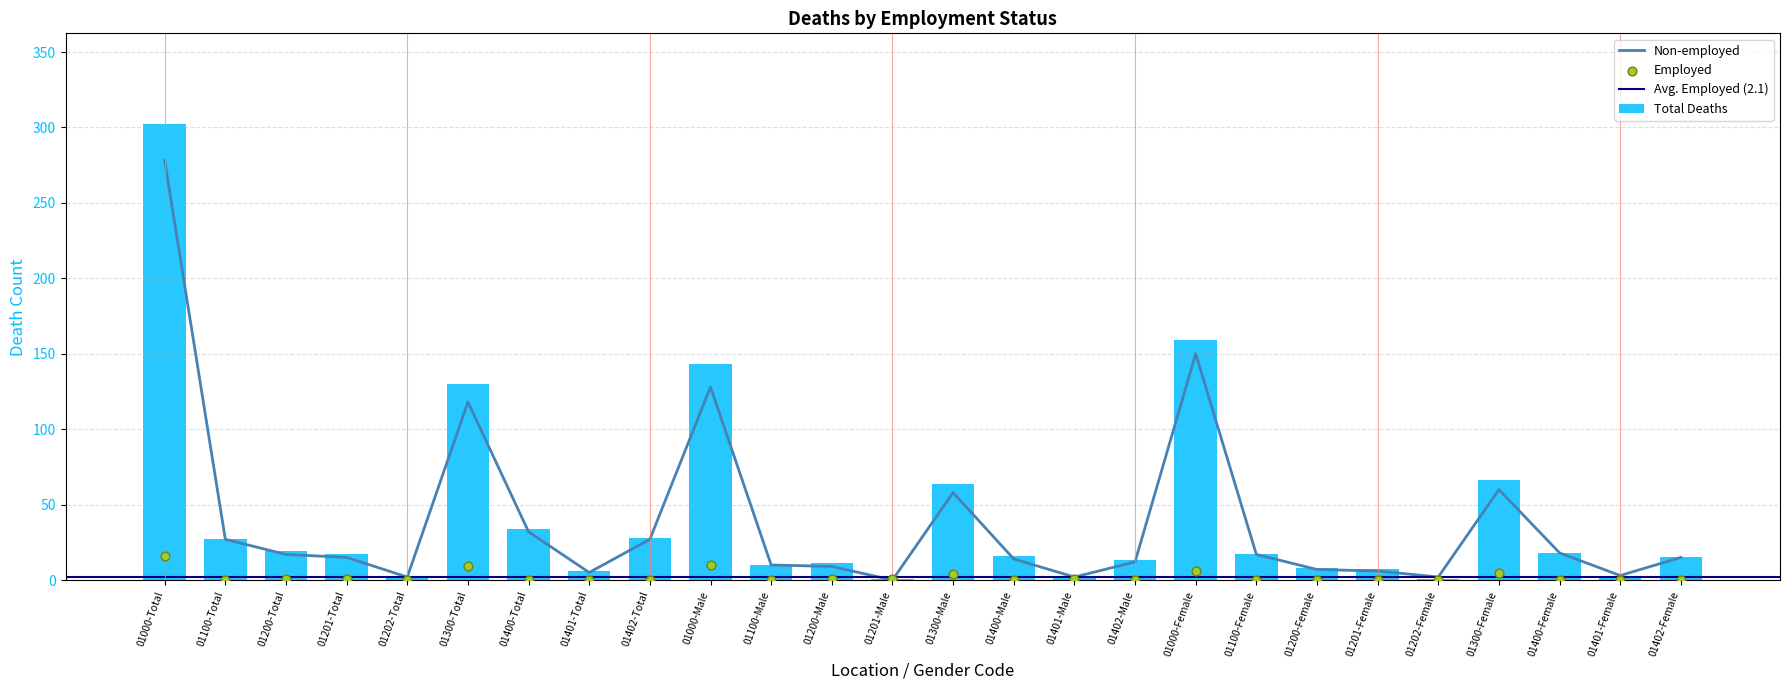

At which category is the sum across all series the highest?

01000-Total